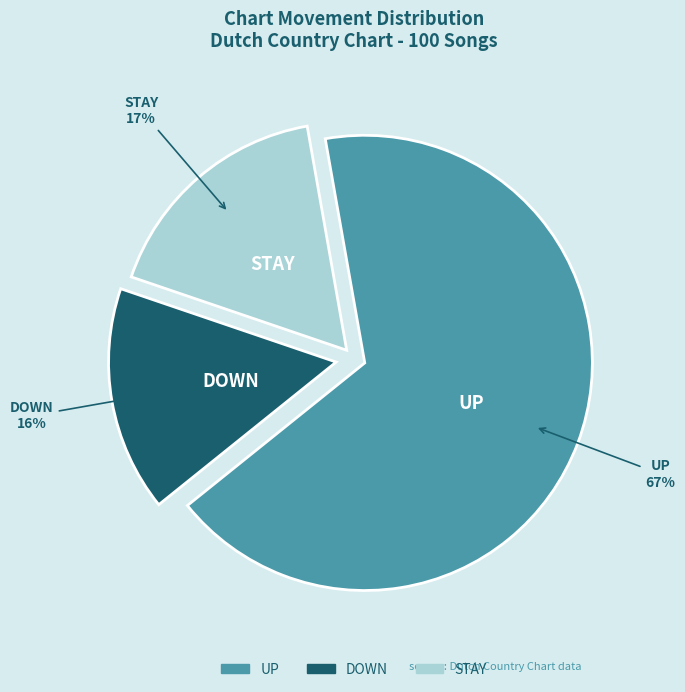

Does any single category account for the majority?

Yes